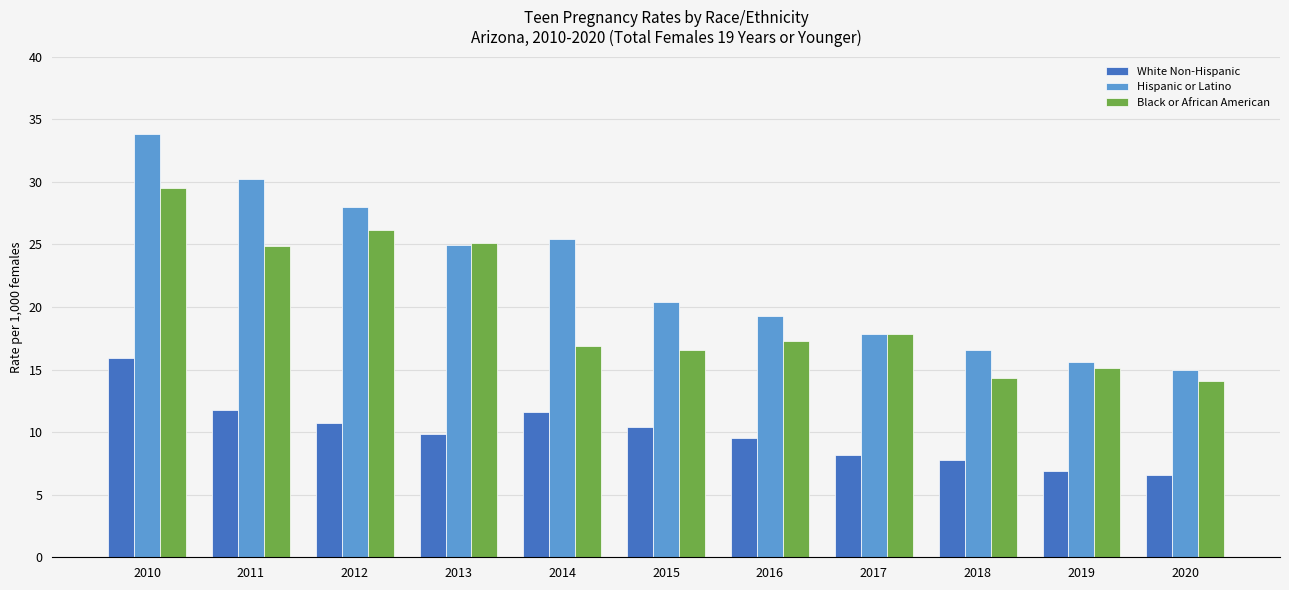

Count the number of categories in the chart.

11